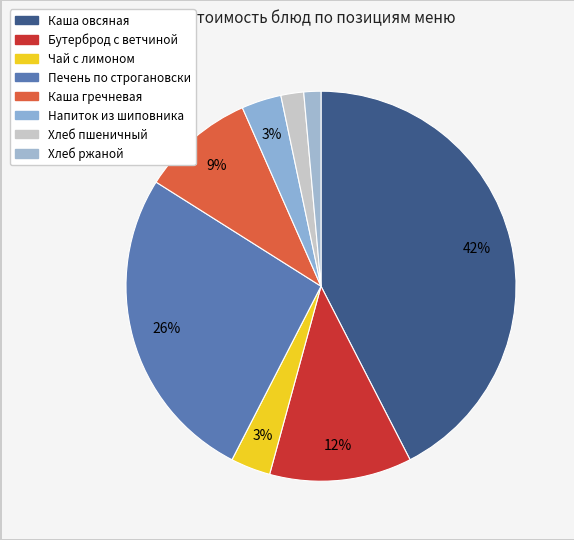

What percentage is NOT represented by Каша овсяная?

57.5%